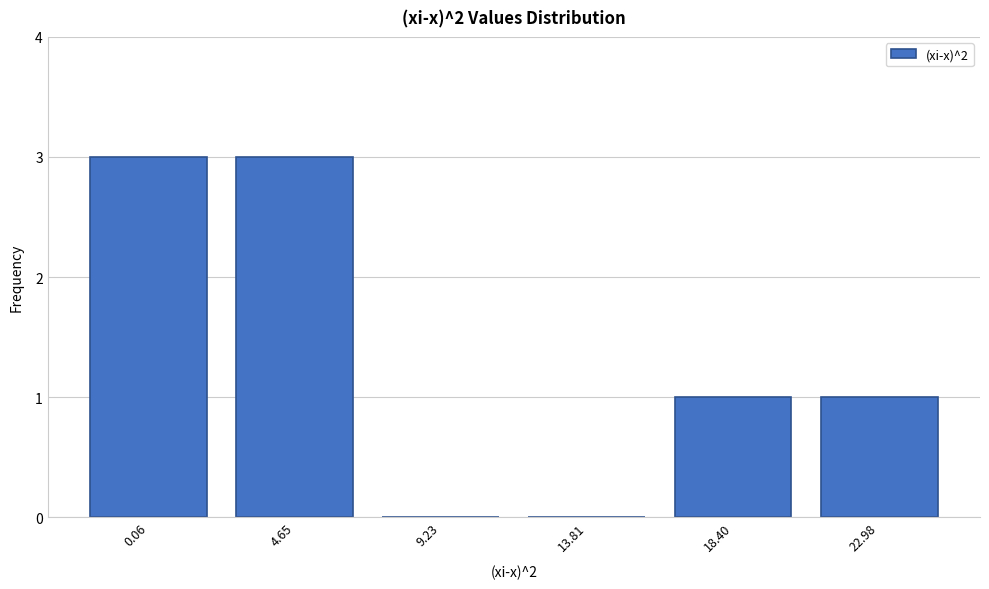

Reading left to right, what are all the values shown in this chart?

0.06=3	4.65=3	9.23=0	13.81=0	18.40=1	22.98=1